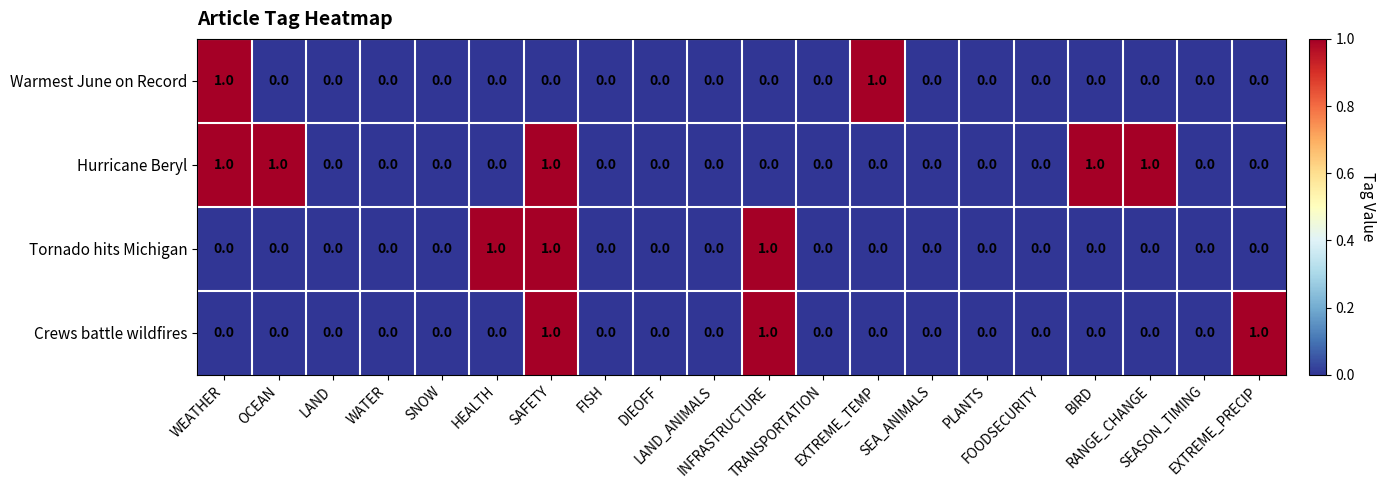

How many distinct data groups are displayed?

4